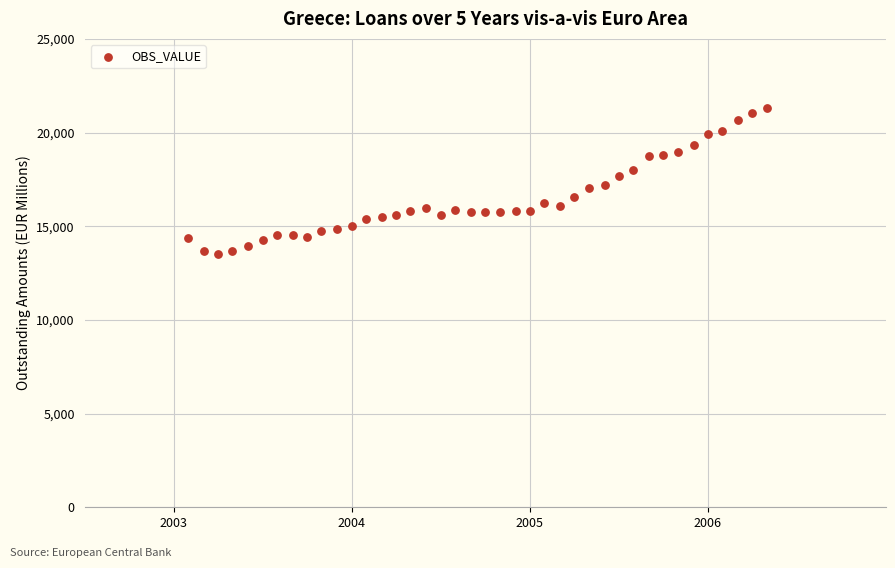

What is the range of Y values (max minus min)?

7756